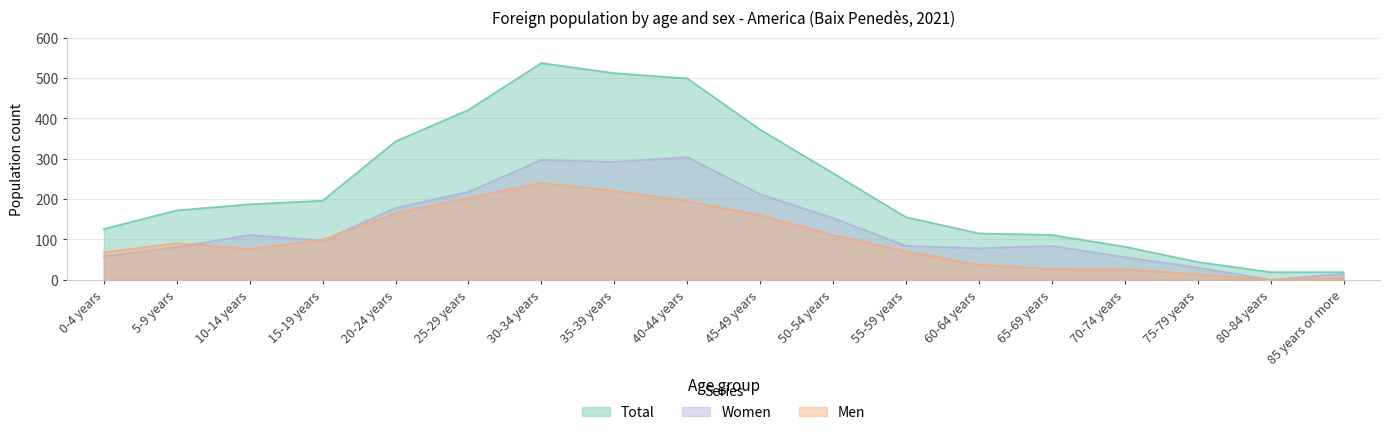

At 50-54 years, list the series in order from smallest to largest.

Men, Women, Total